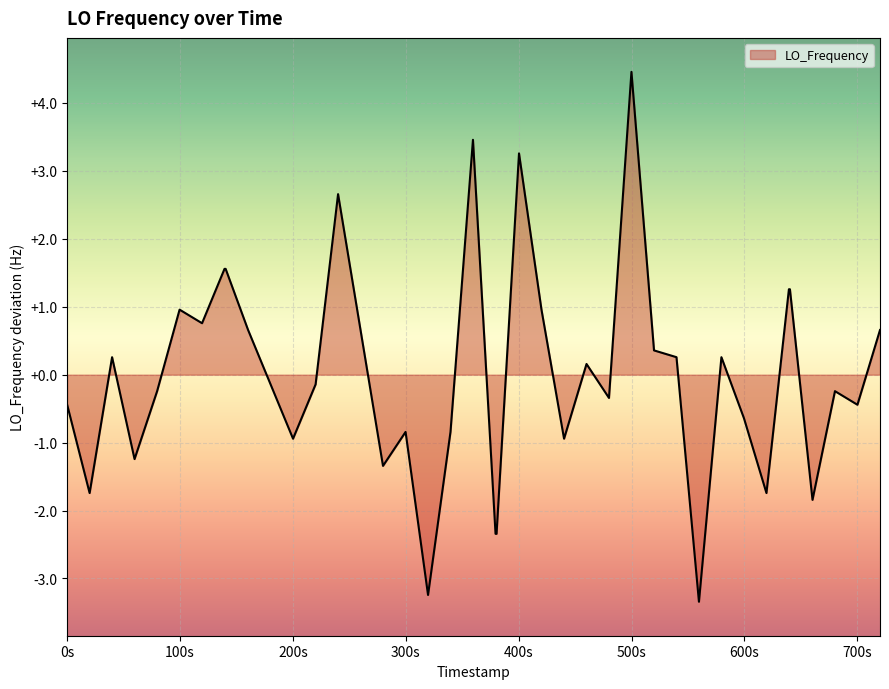

What is the minimum value shown in the chart?

-3.3